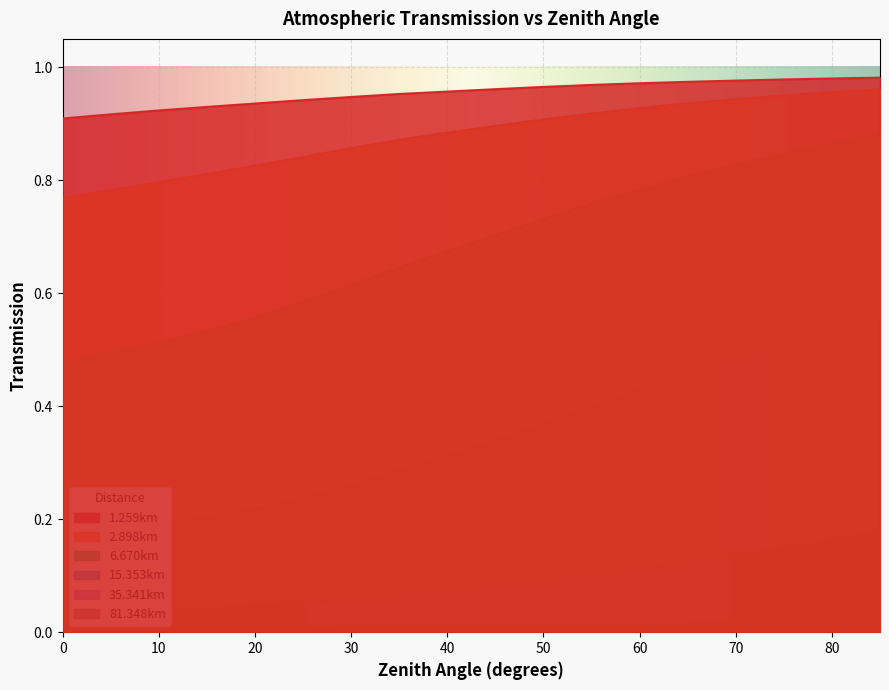

Is it true that 2.898km equals 0.8 at 0?

True